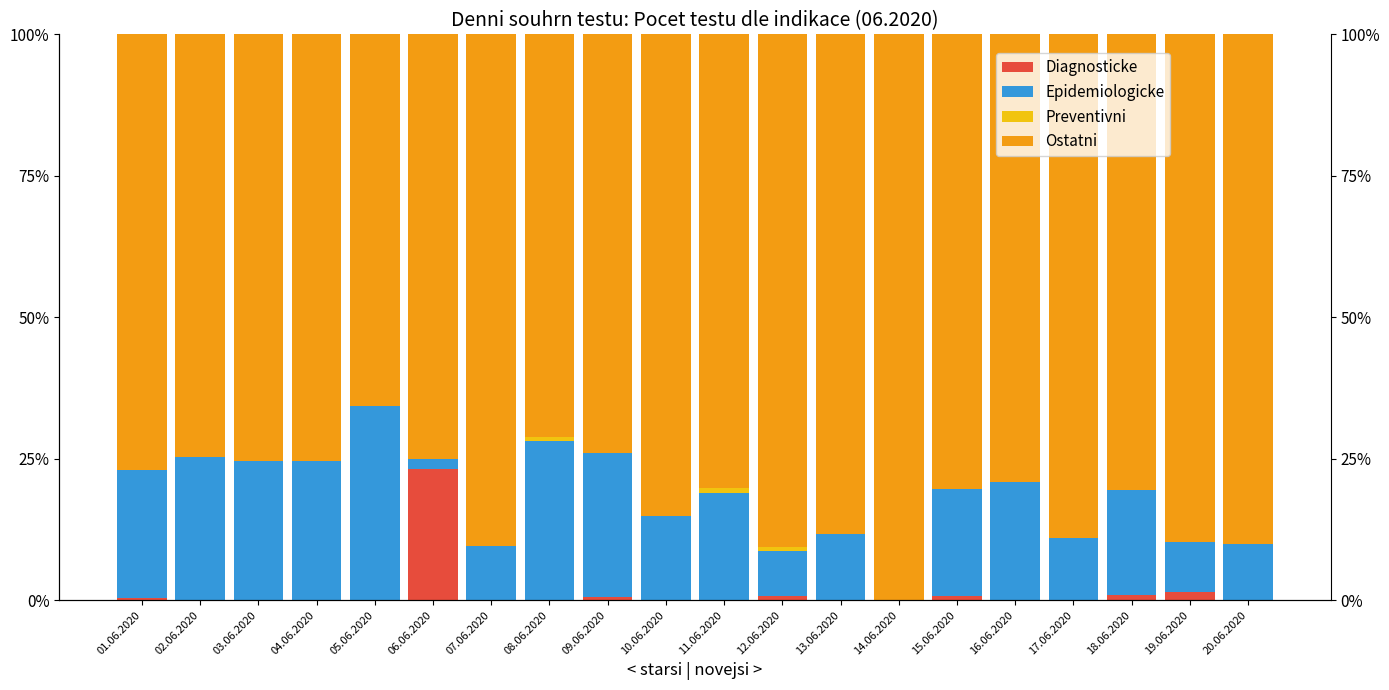

How many bars are there in total?

80